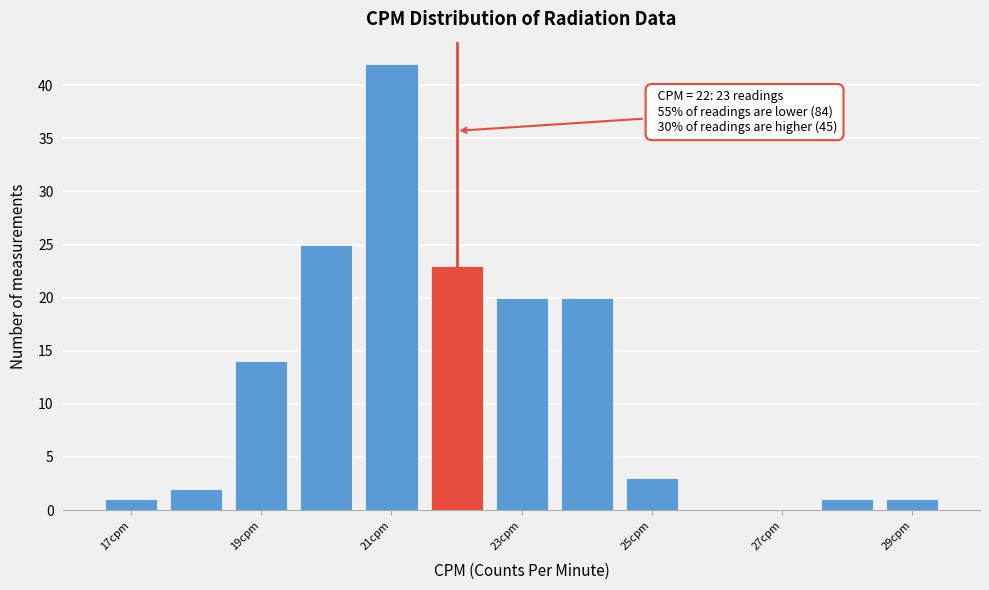

Over which range of the x-axis is the bar tallest?

20.5 to 21.5